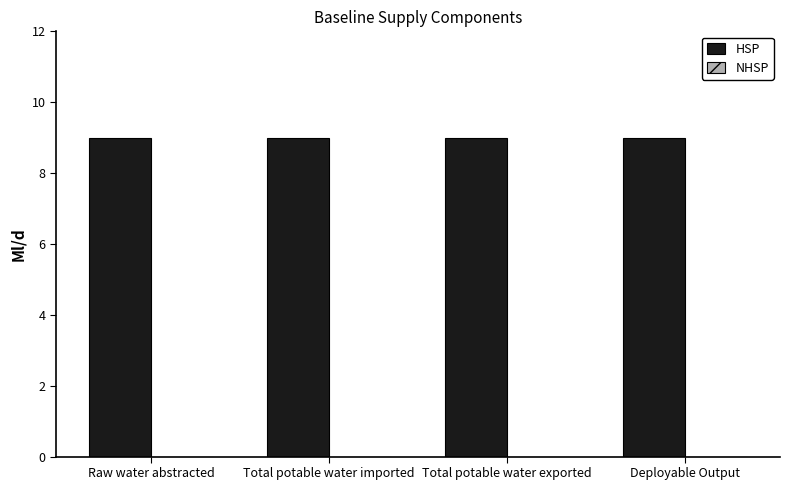

What is the difference between the highest and lowest values at Total potable water exported?

9